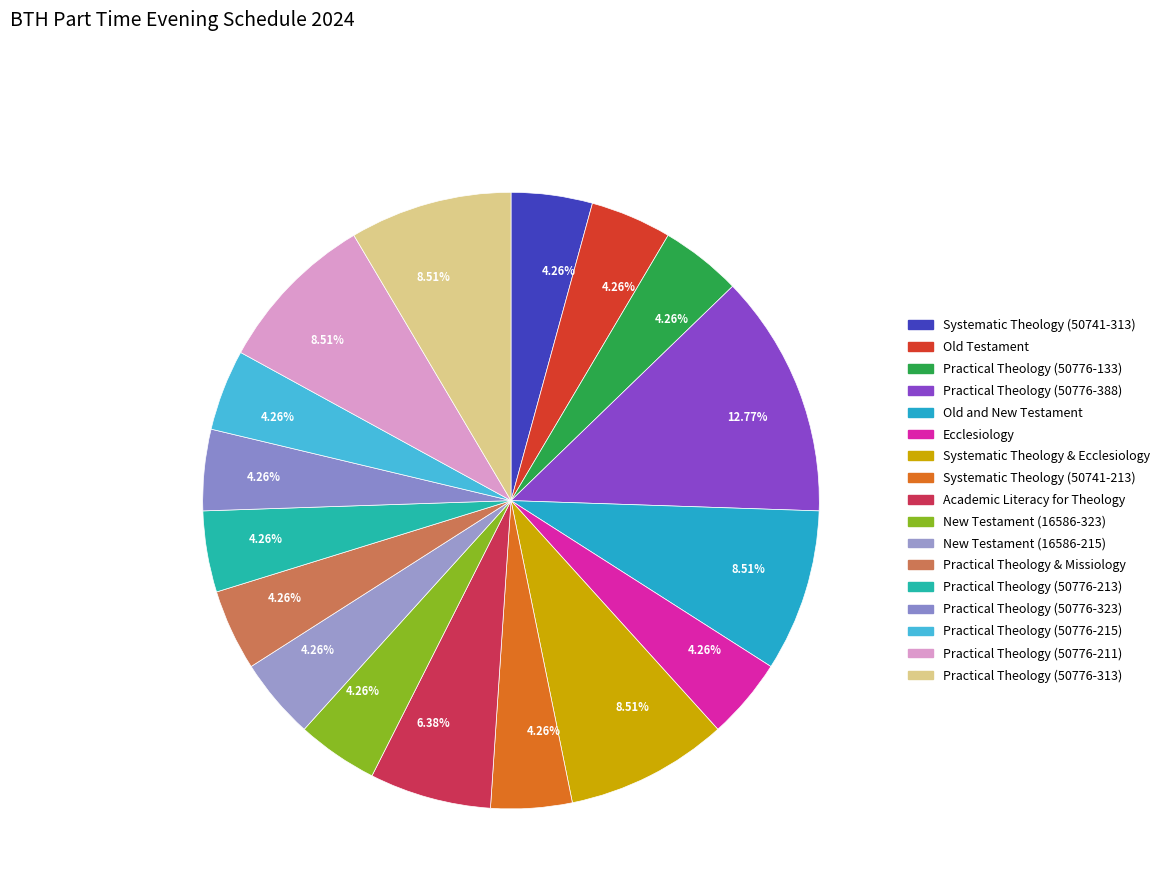

How many segments does this pie chart have?

17